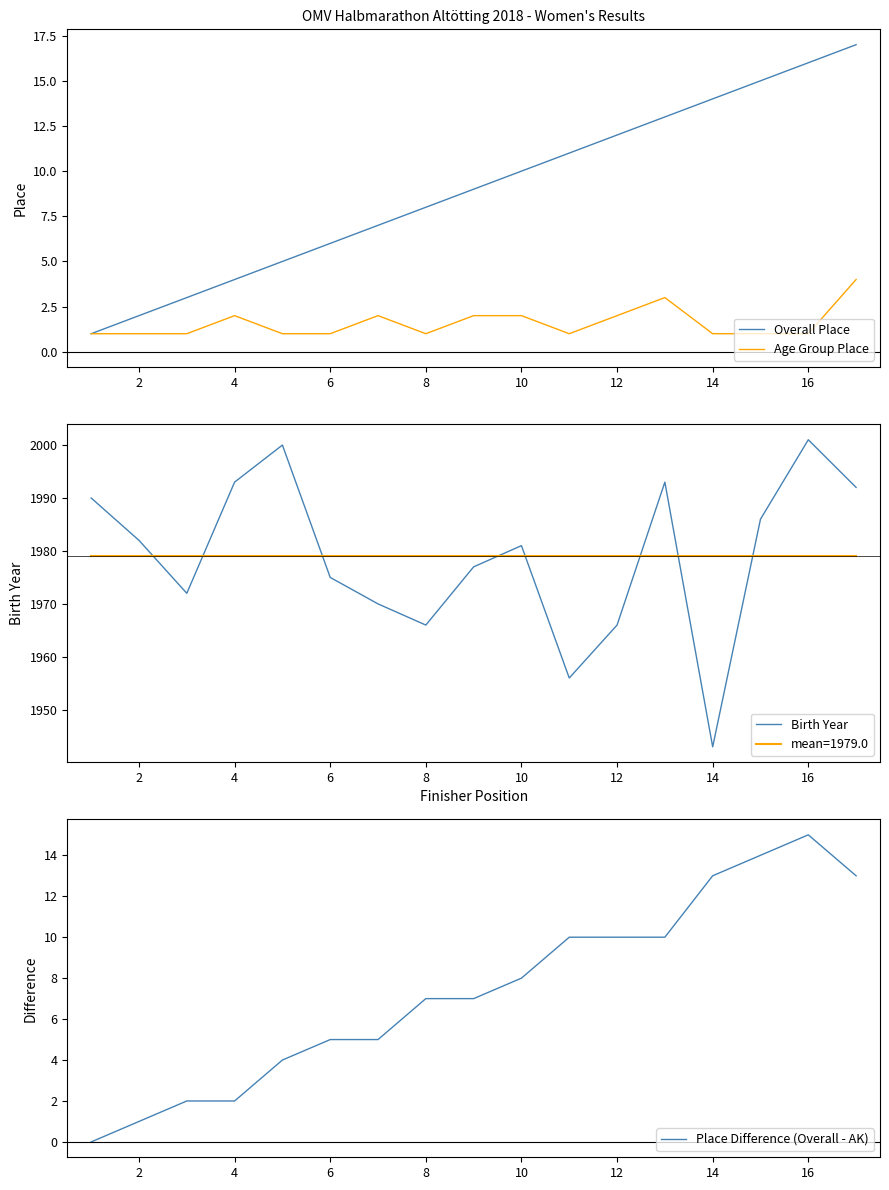

Reading left to right, what are all the values shown in this chart?

Overall Place: 1	2	3	4	5	6	7	8	9	10	11	12	13	14	15	16	17
Age Group Place: 1	1	1	2	1	1	2	1	2	2	1	2	3	1	1	1	4
Birth Year: 1990	1982	1972	1993	2000	1975	1970	1966	1977	1981	1956	1966	1993	1943	1986	2001	1992
Place Difference (Overall - AK): 0	1	2	2	4	5	5	7	7	8	10	10	10	13	14	15	13